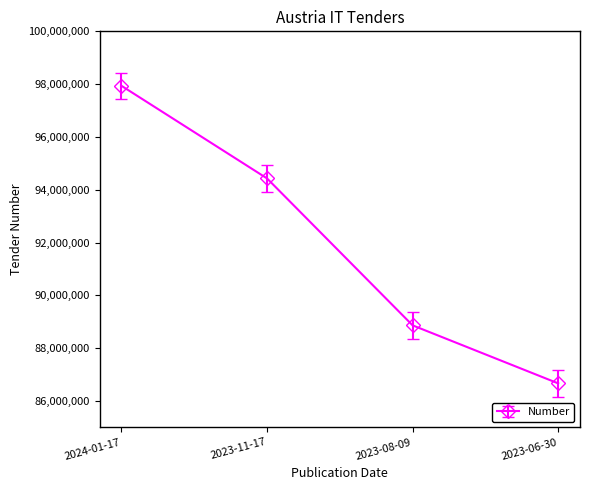

What is the difference between the values at 2023-11-17 and 2023-06-30?

7763874